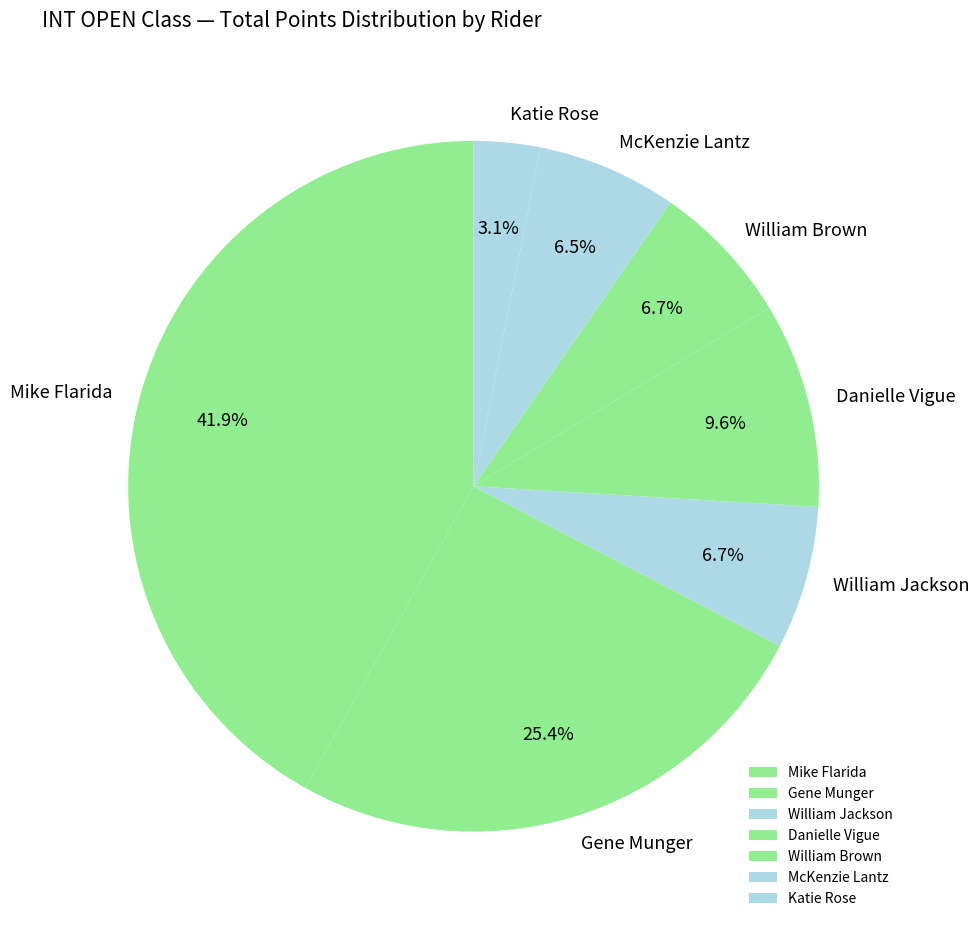

Which slice is the smallest?

Katie Rose